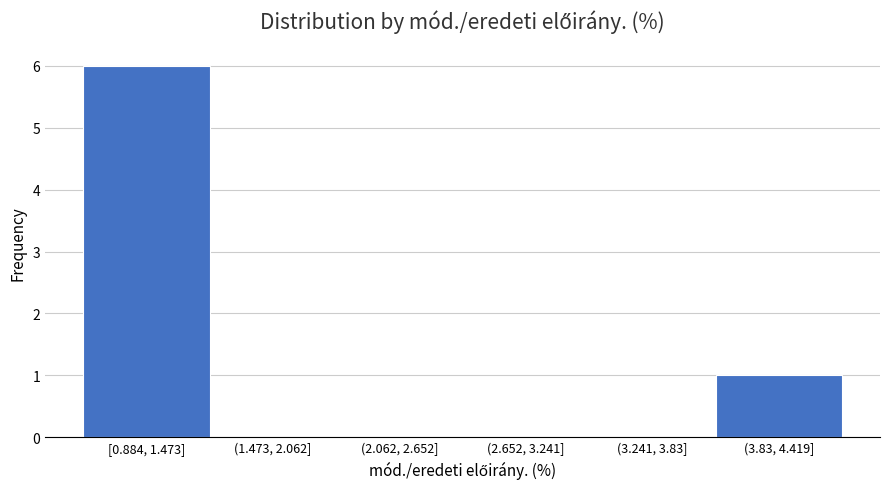

Reading right to left, list all the values displayed in this chart.

(3.83, 4.419]=1	(3.241, 3.83]=0	(2.652, 3.241]=0	(2.062, 2.652]=0	(1.473, 2.062]=0	[0.884, 1.473]=6